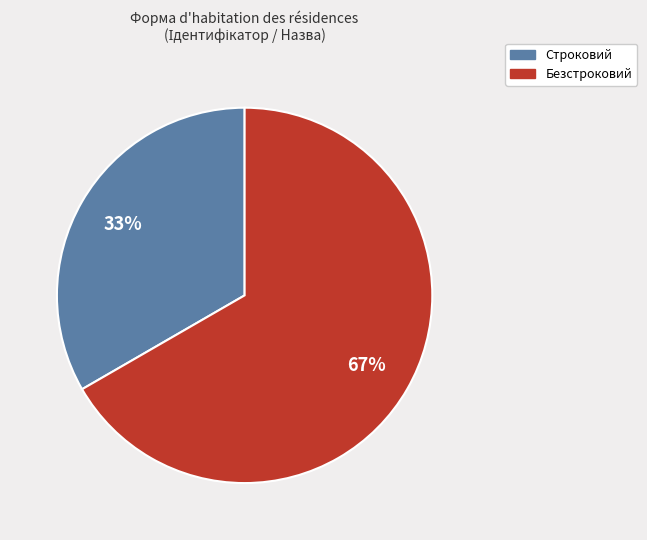

Does Безстроковий represent more than half of the total?

Yes